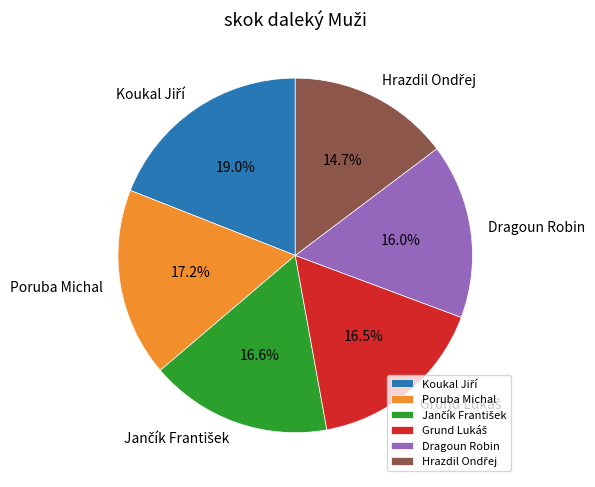

Is there any slice that represents more than half of the pie?

No